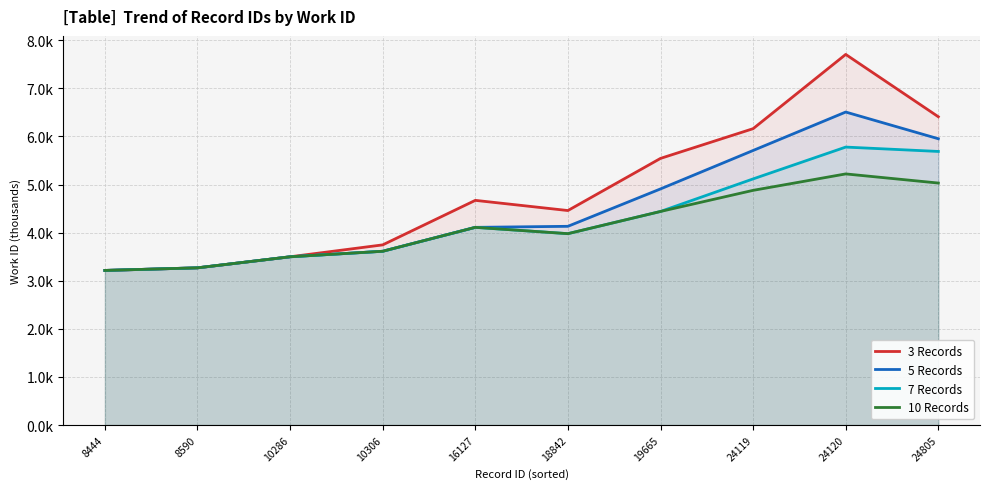

How many lines are shown in the chart?

4